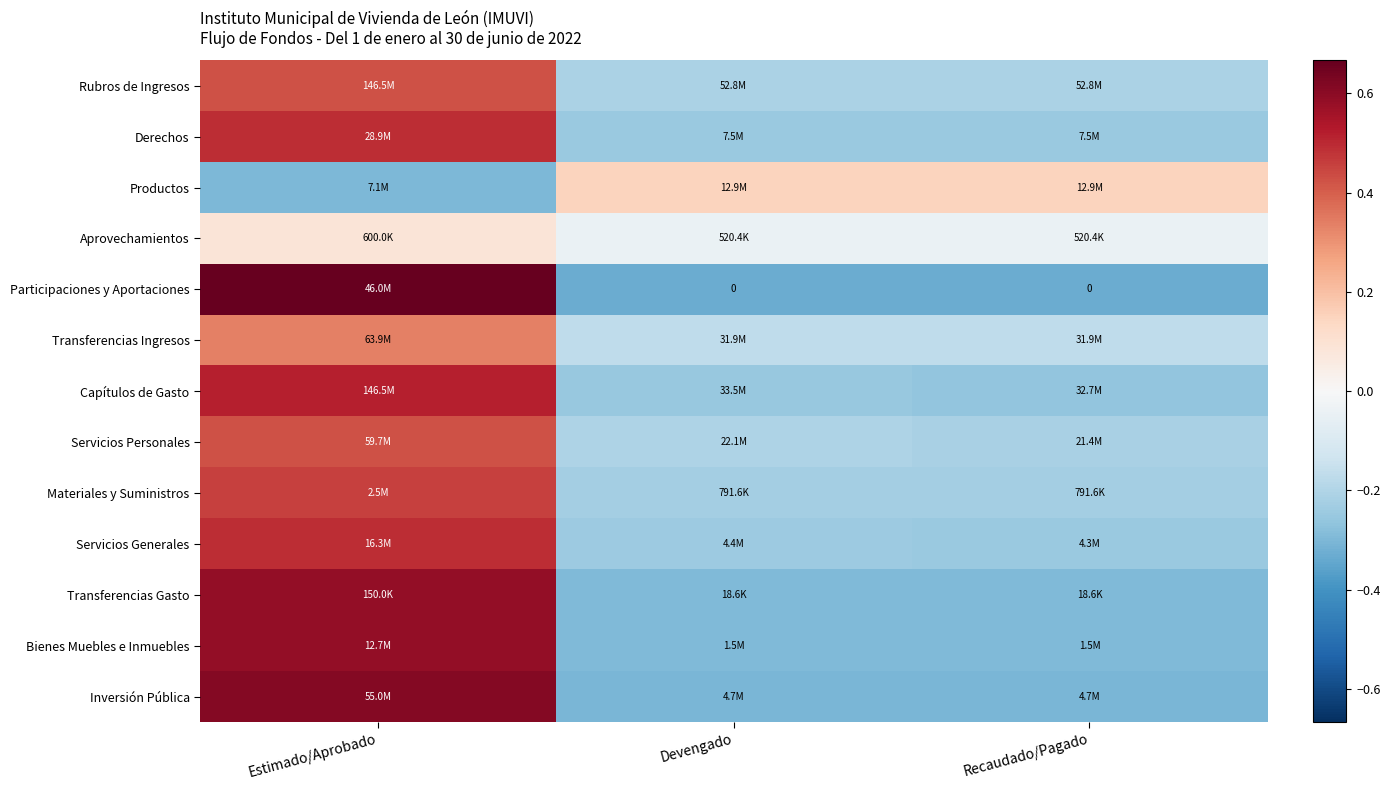

How many negative values does the Rubros de Ingresos series have?

2